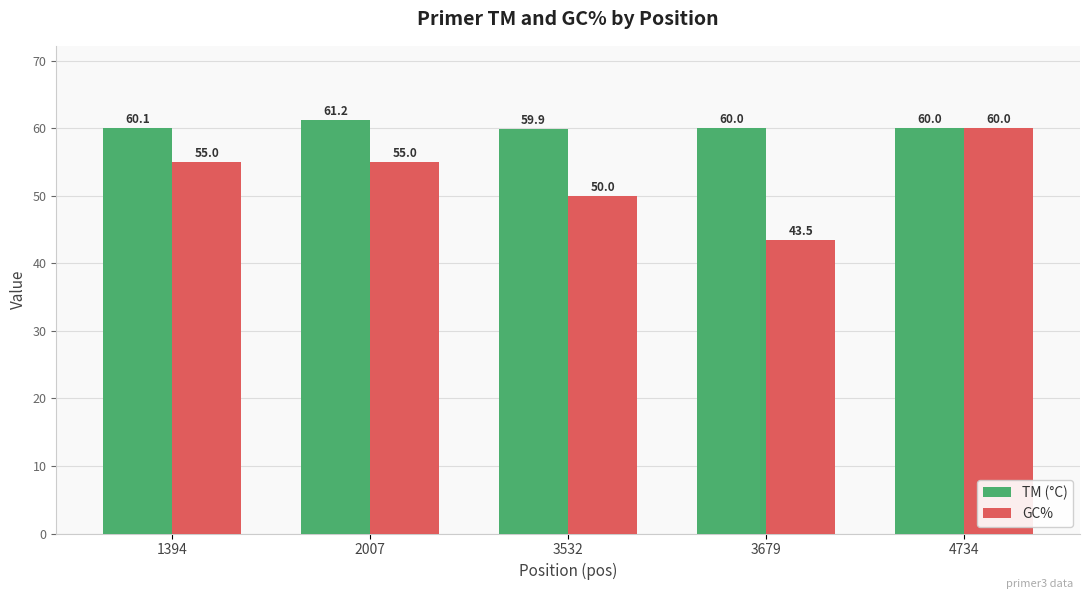

What is the lowest value of the GC% series?

43.5